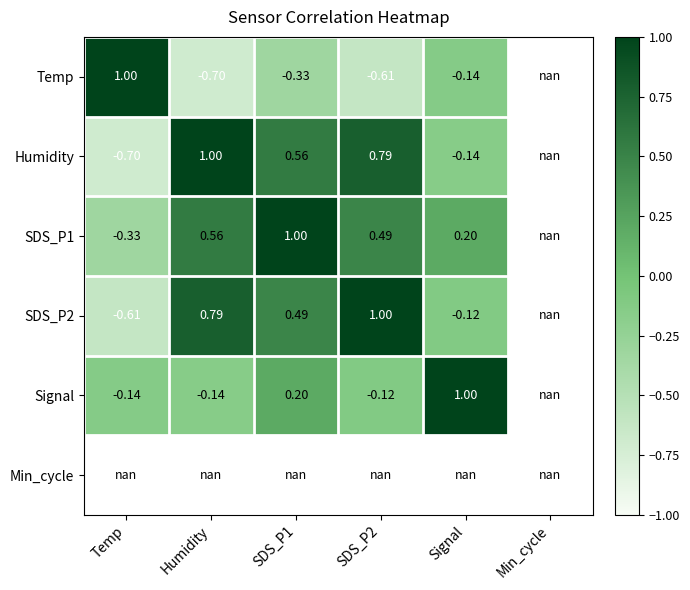

How many values in the Temp series are below 0?

4